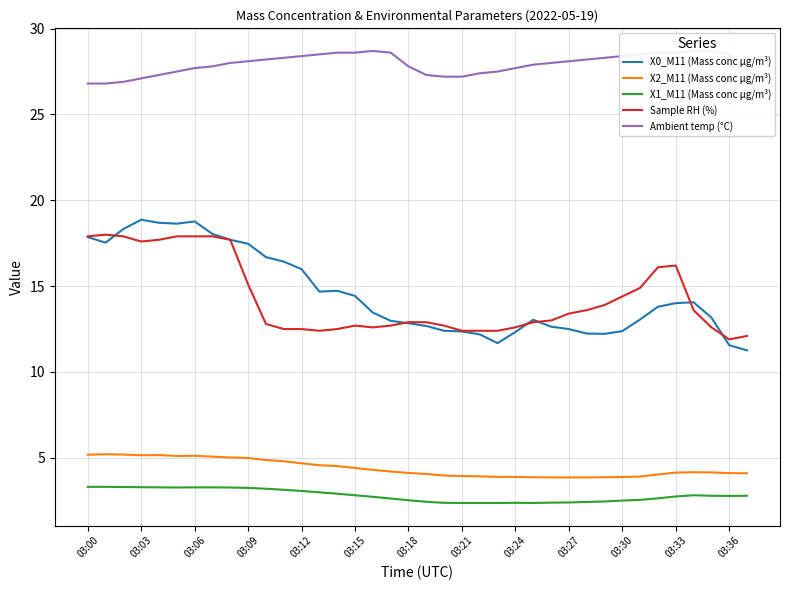

True or false: X1_M11 (Mass conc μg/m³) and X0_M11 (Mass conc μg/m³) cross at least once.

False